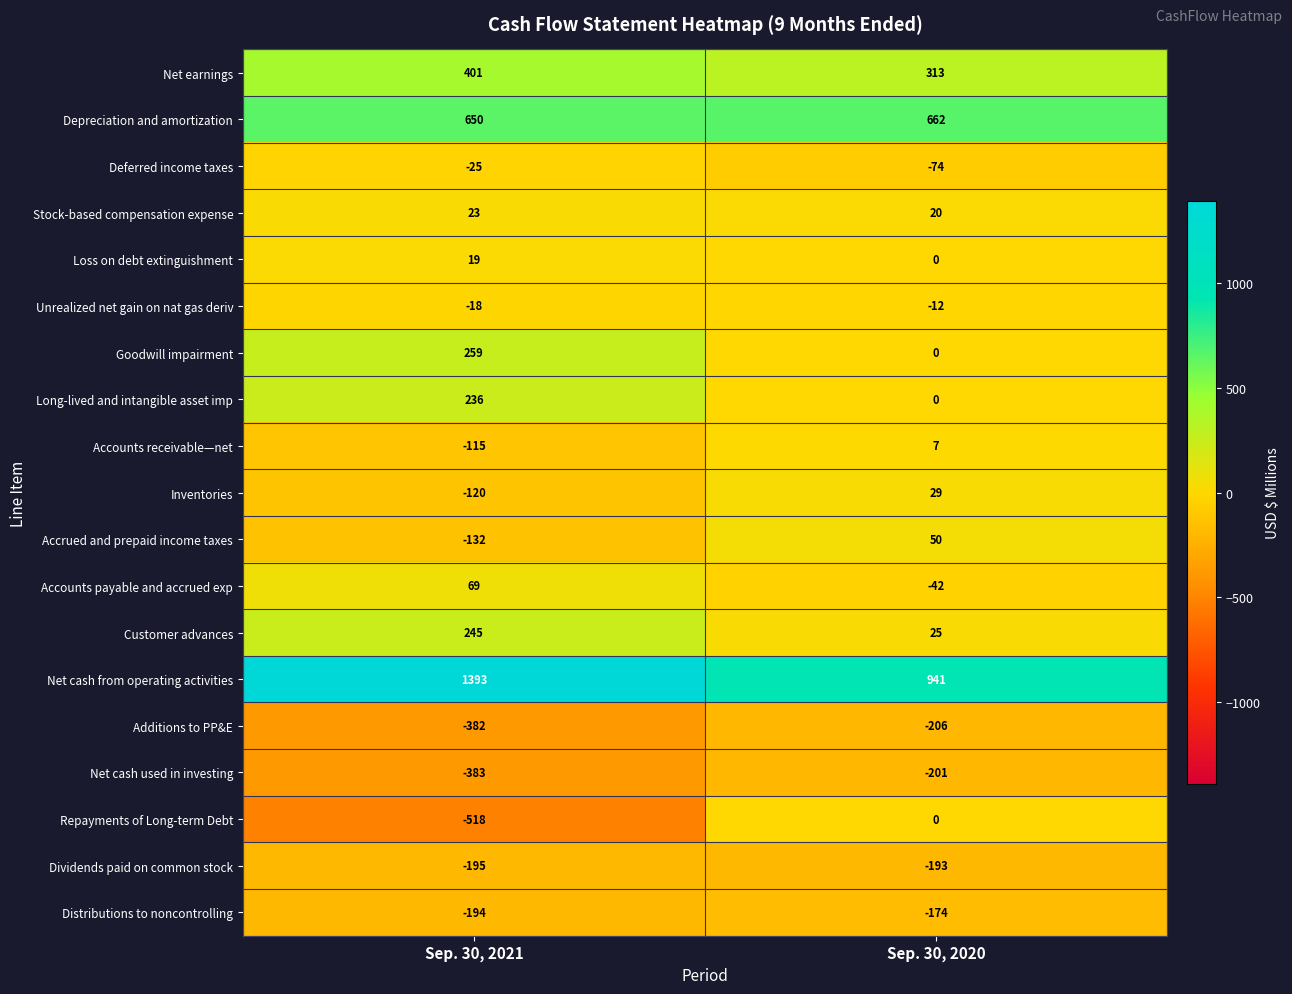

The value of Inventories at Sep. 30, 2020 is 29. True or false?

True